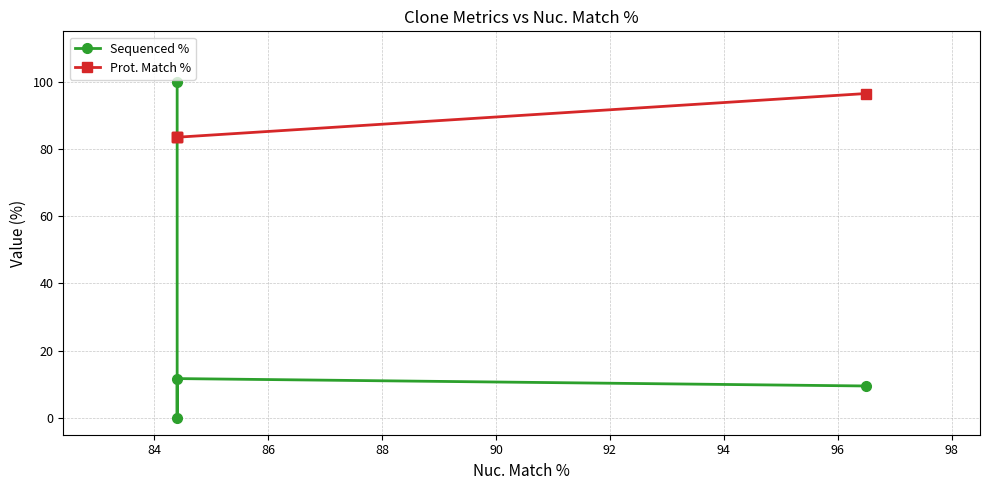

What are all the series names shown in the legend?

Sequenced %, Prot. Match %